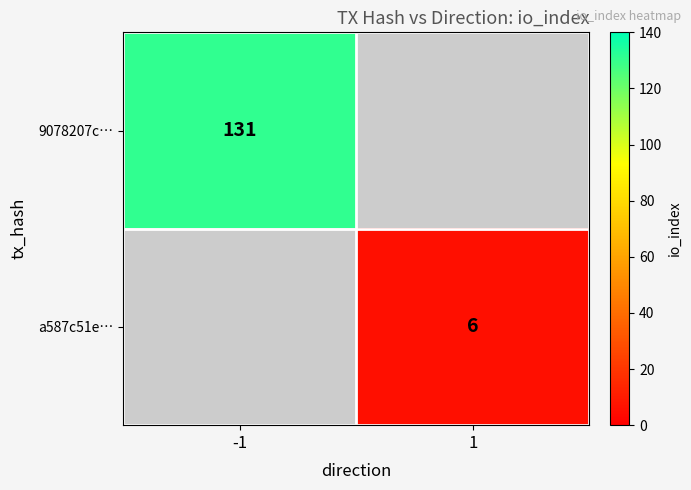

The value of a587c51e… at 1 is 6. True or false?

True